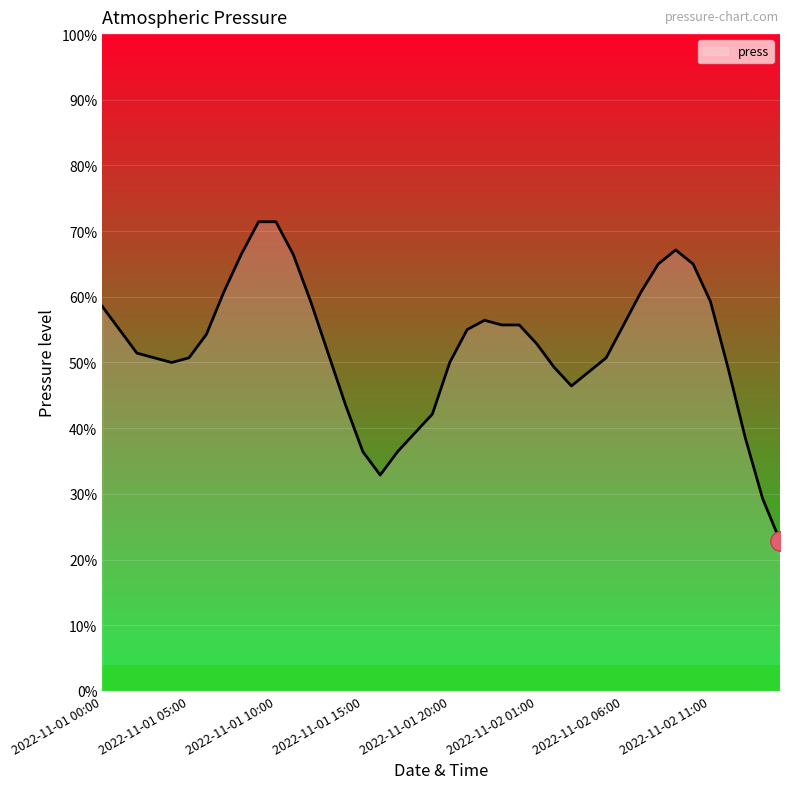

What is the label of the 27th point from the left?

2022-11-02 02:00